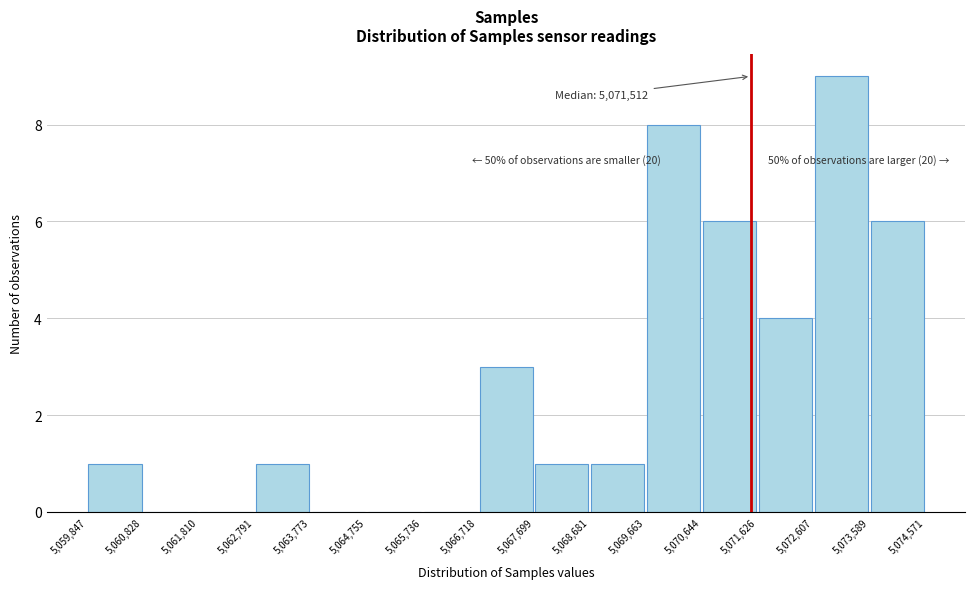

Over which range of the x-axis is the bar tallest?

5,072,607 to 5,073,589